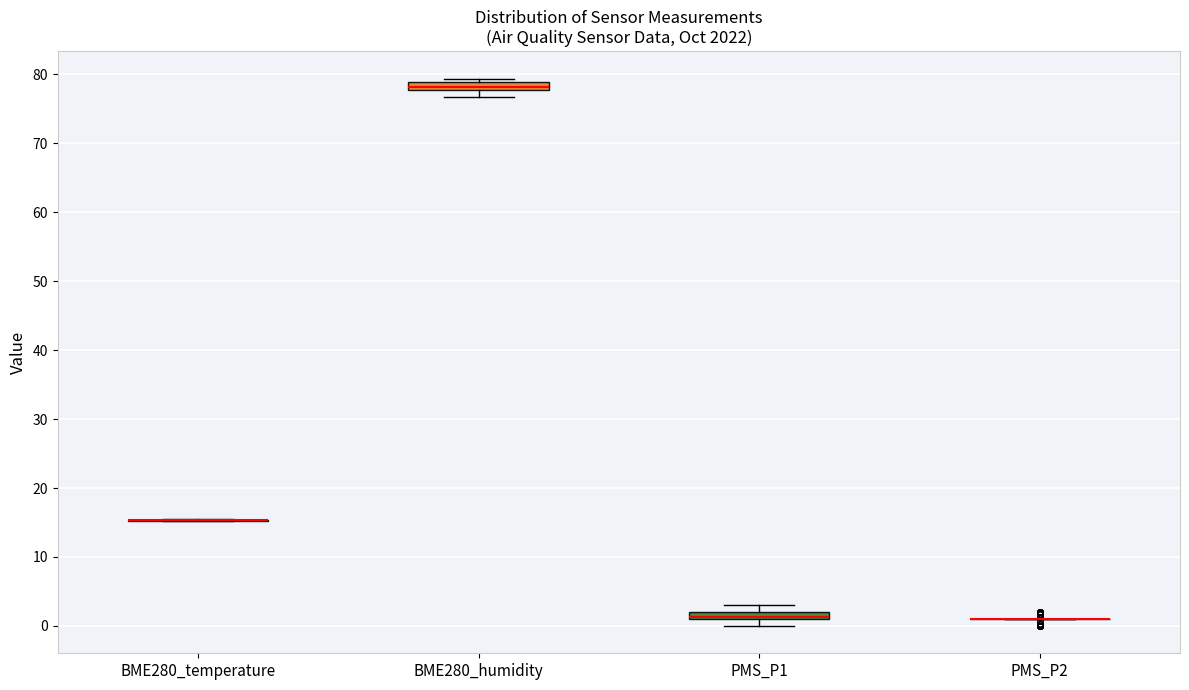

Where is the lower edge of the box for PMS_P1 on the y-axis? The values are not printed on the chart, so give them approximately, as read against the axis.

1